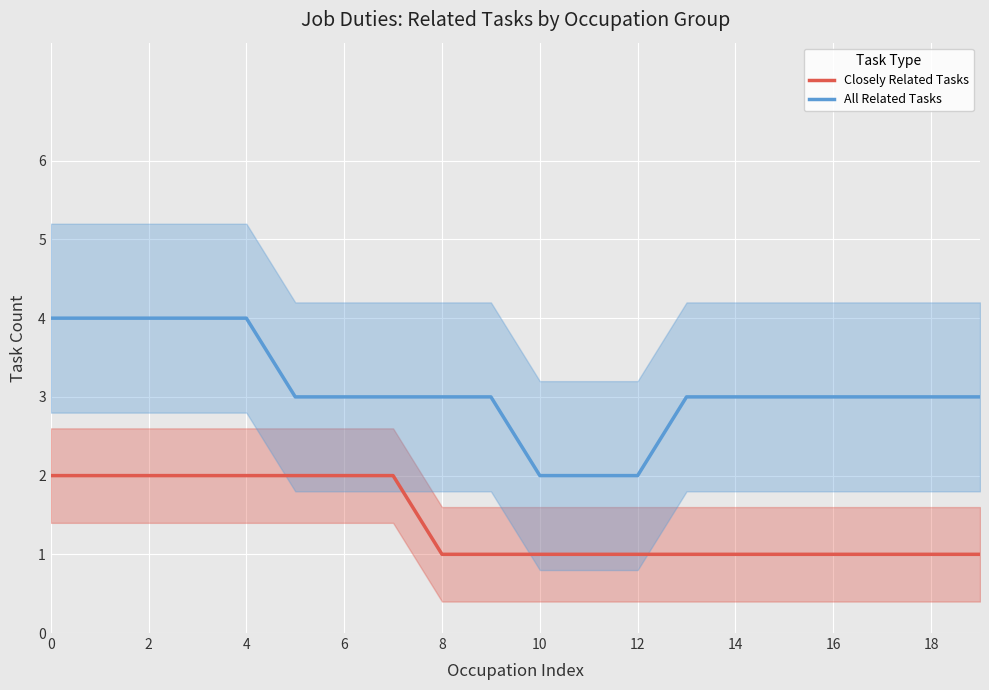

How many series are shown in this chart?

2